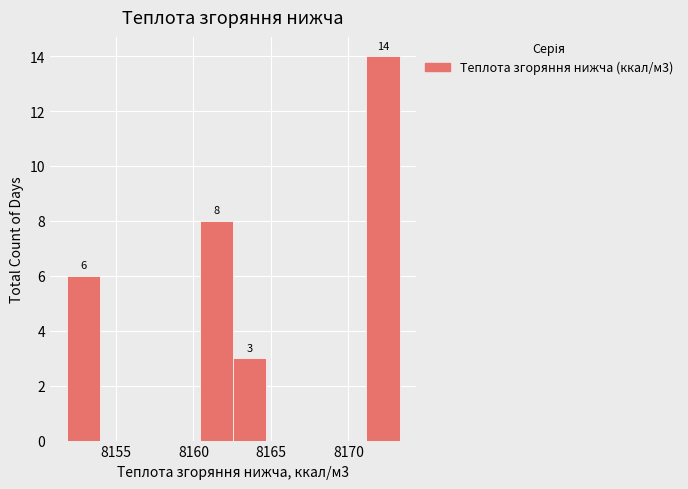

Which range on the x-axis has the tallest bar?

8171.0 to 8173.5